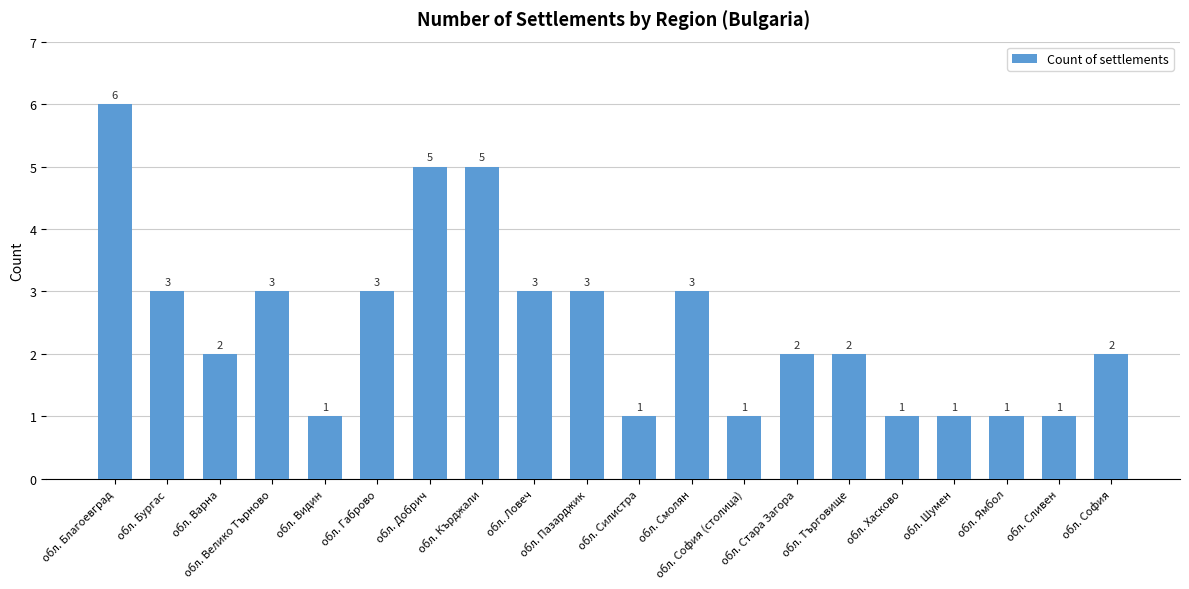

Does the chart contain any negative values?

No